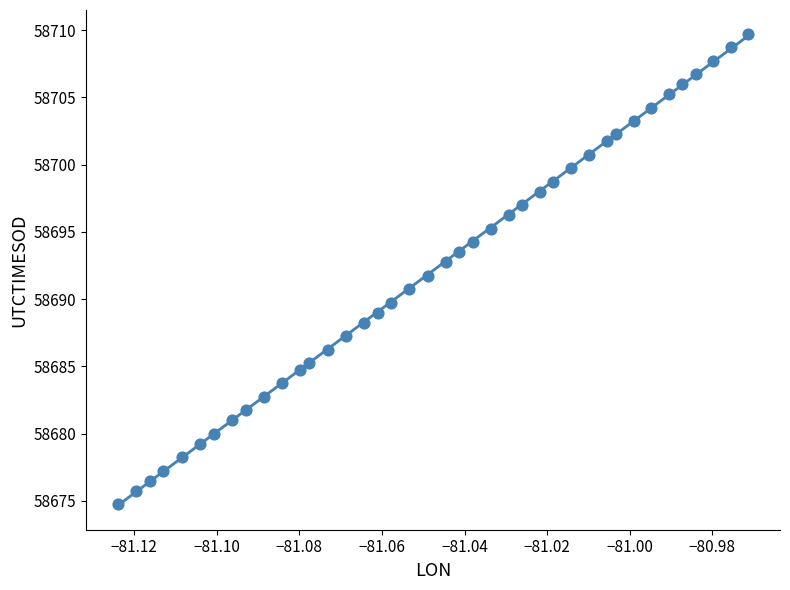

What is the range of Y values (max minus min)?

35.0